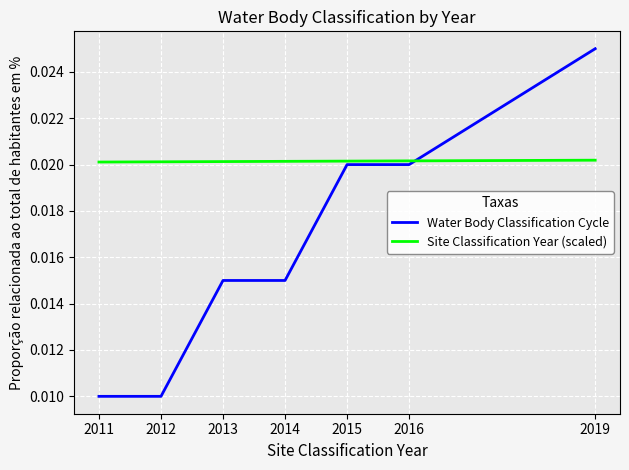

Is the value of Site Classification Year (scaled) at 2015 greater than the value of Water Body Classification Cycle at 2019?

No